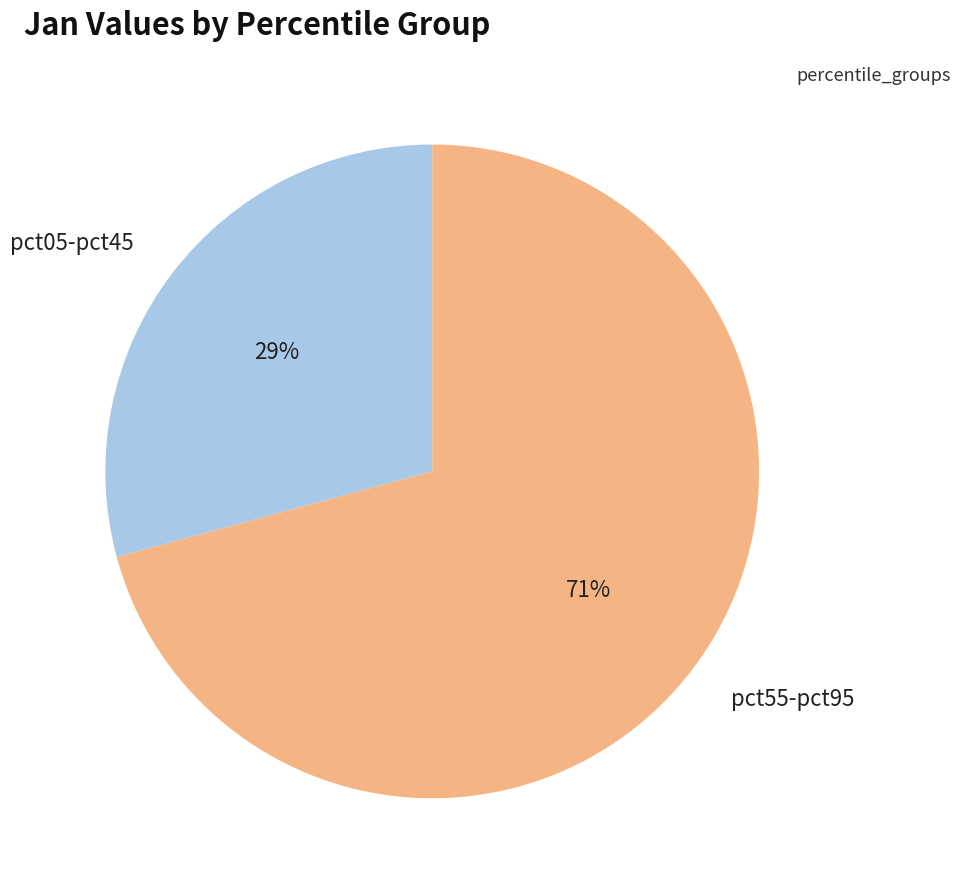

Combined, do pct05-pct45 and pct55-pct95 account for over 50%?

Yes